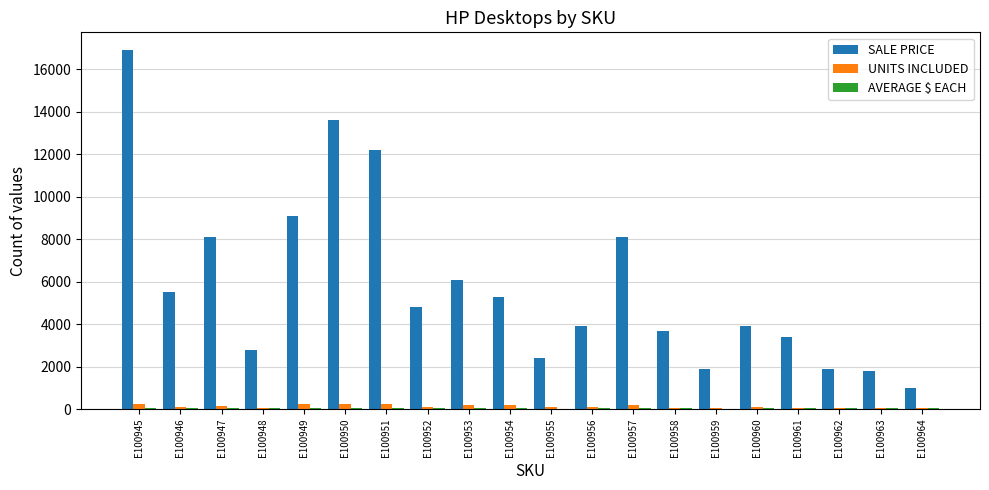

The value of SALE PRICE at E100956 is 3900. True or false?

True